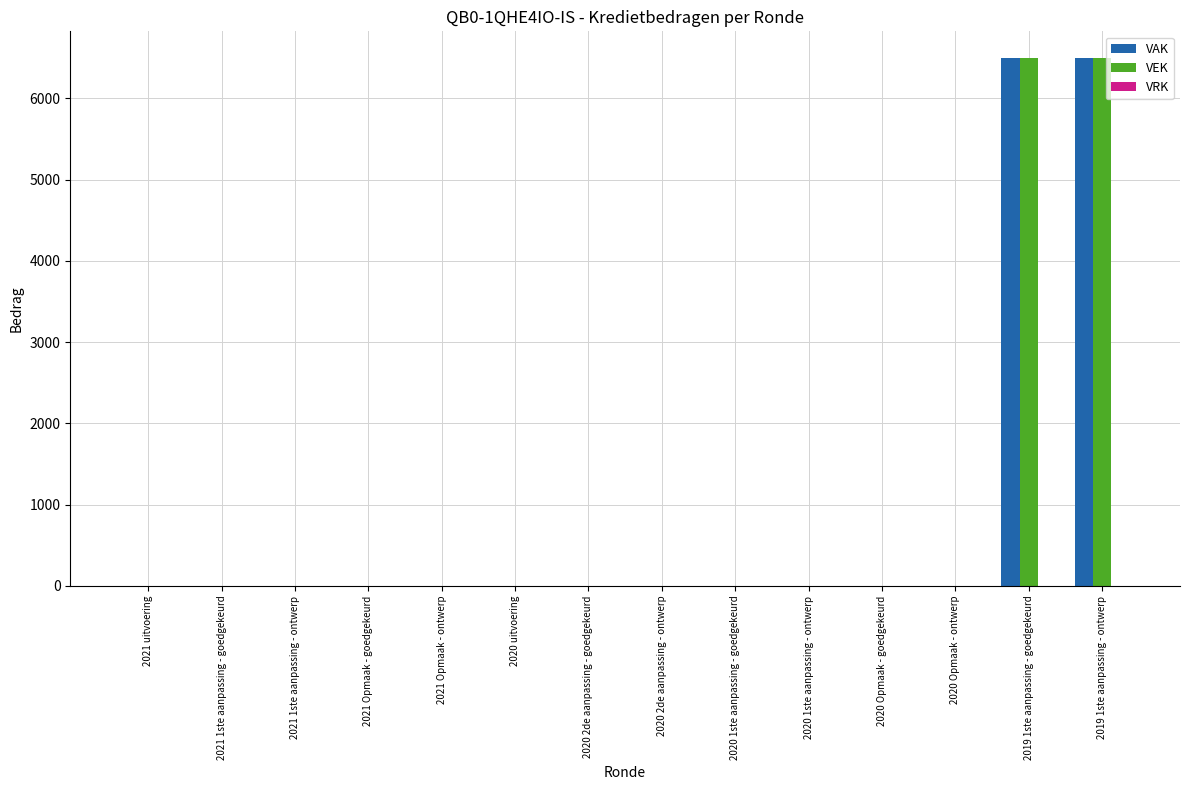

The value of VAK at 2020 2de aanpassing - ontwerp is 3628. True or false?

False